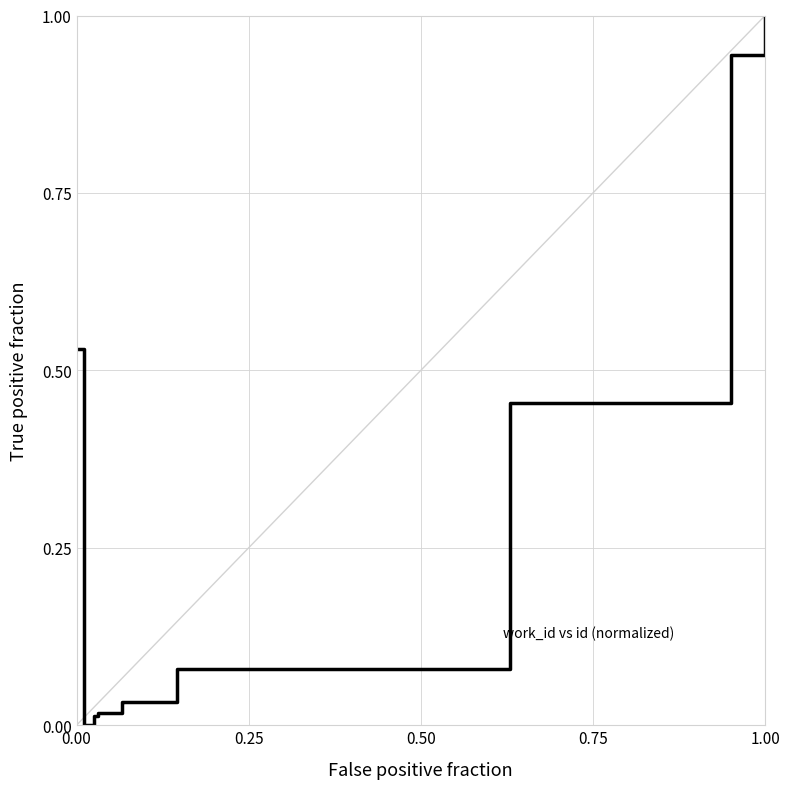

How many values are above zero?

9